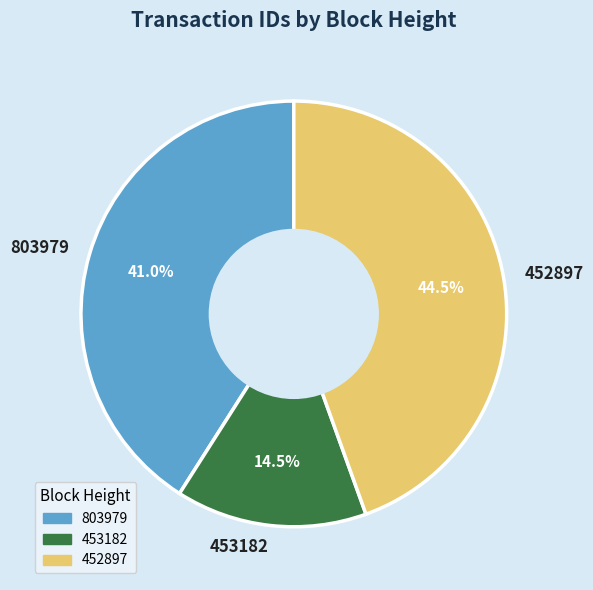

Does 803979 account for over 50% of the chart?

No